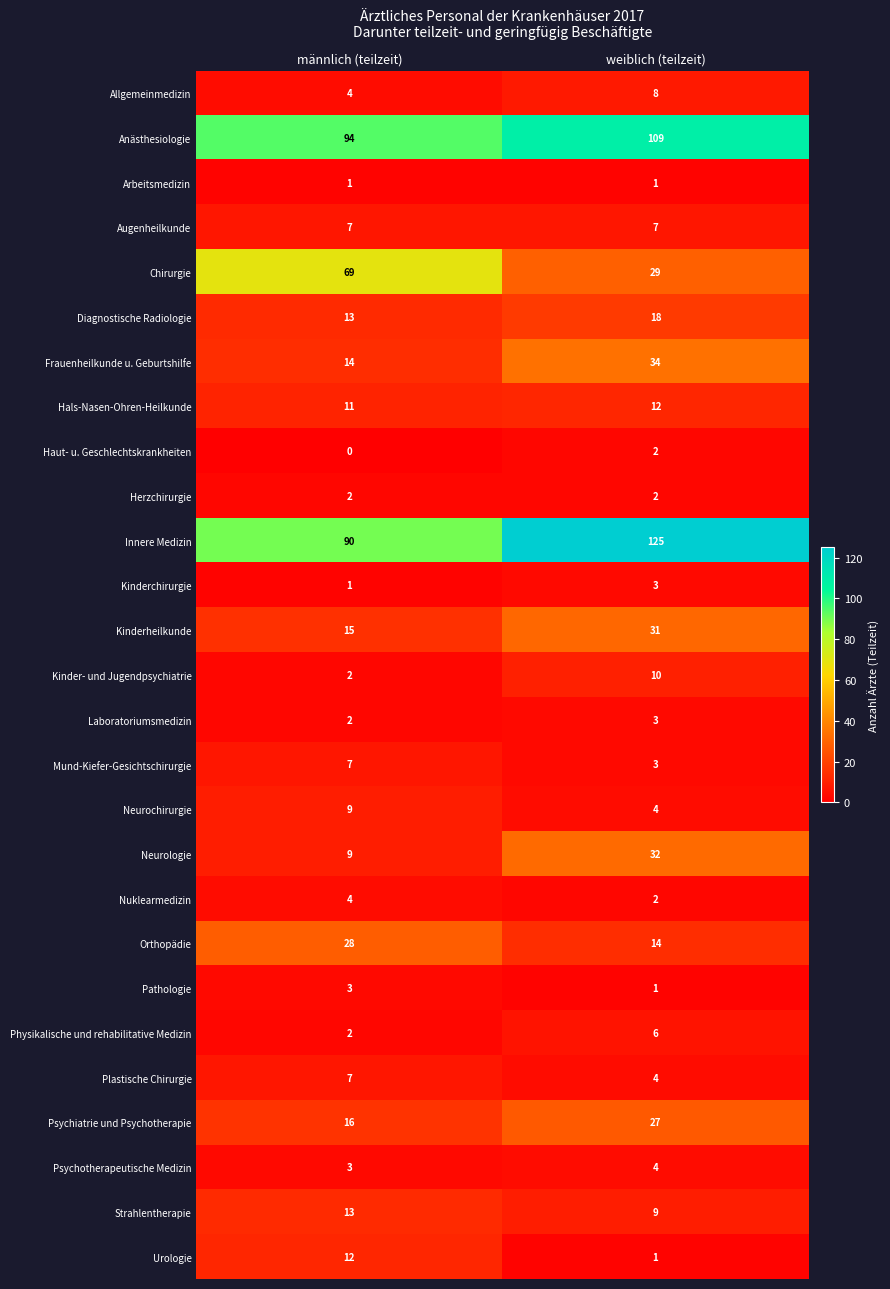

The Orthopädie series shows 14 at weiblich (teilzeit). True or false?

True